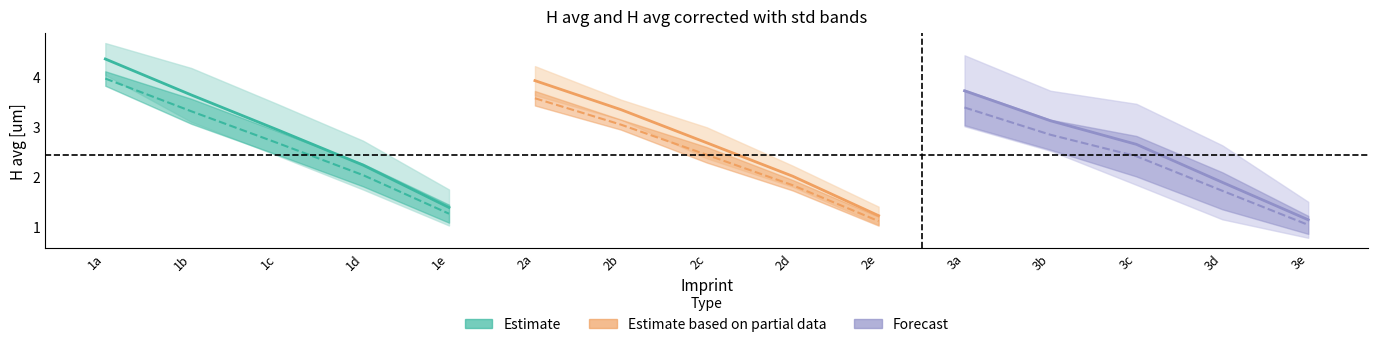

At which label does H avg corrected (Estimate) reach its peak?

1a